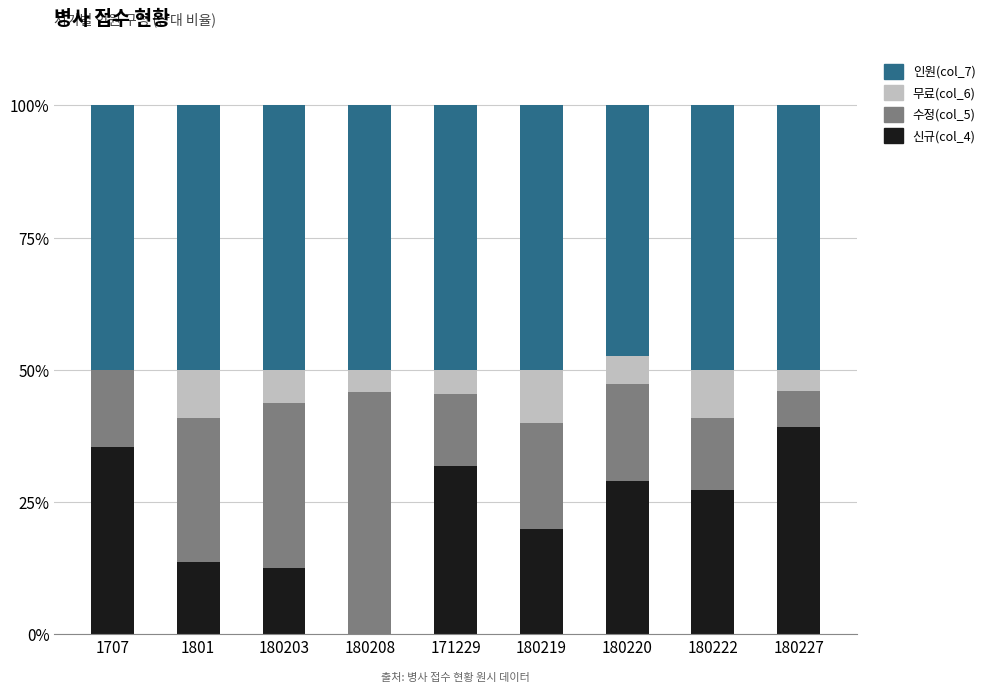

What is the maximum value for 신규(col_4)?

39.2